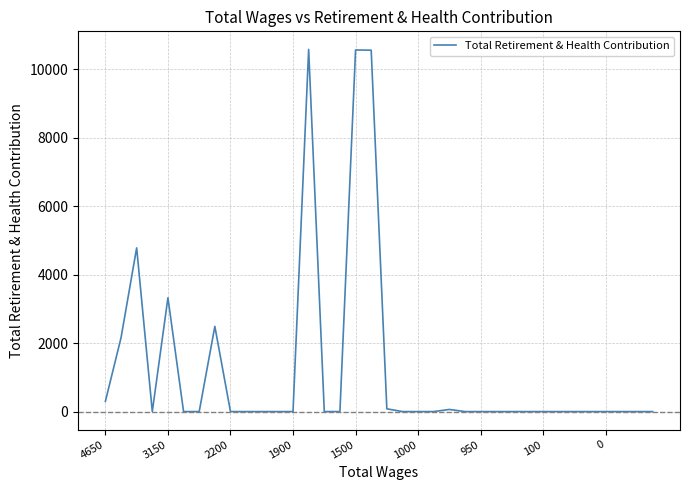

What is the difference between the maximum and minimum values?

10586